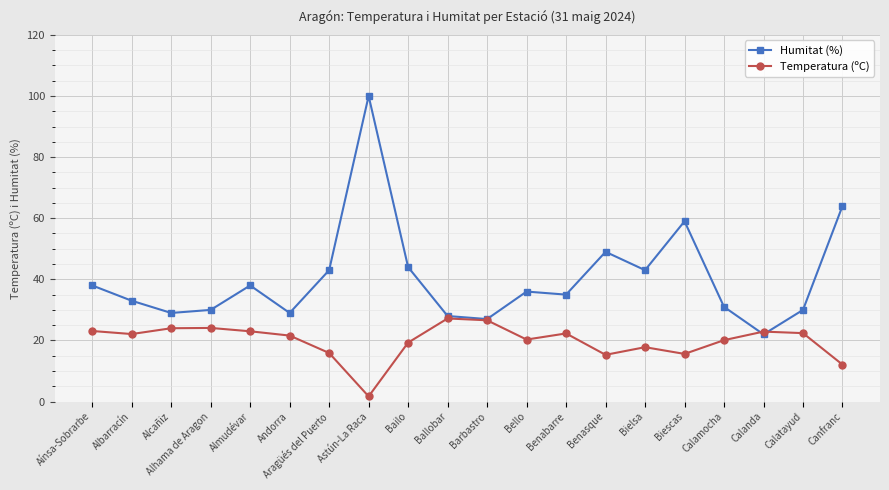

The value of Humitat (%) at Bailo is 59.5. True or false?

False